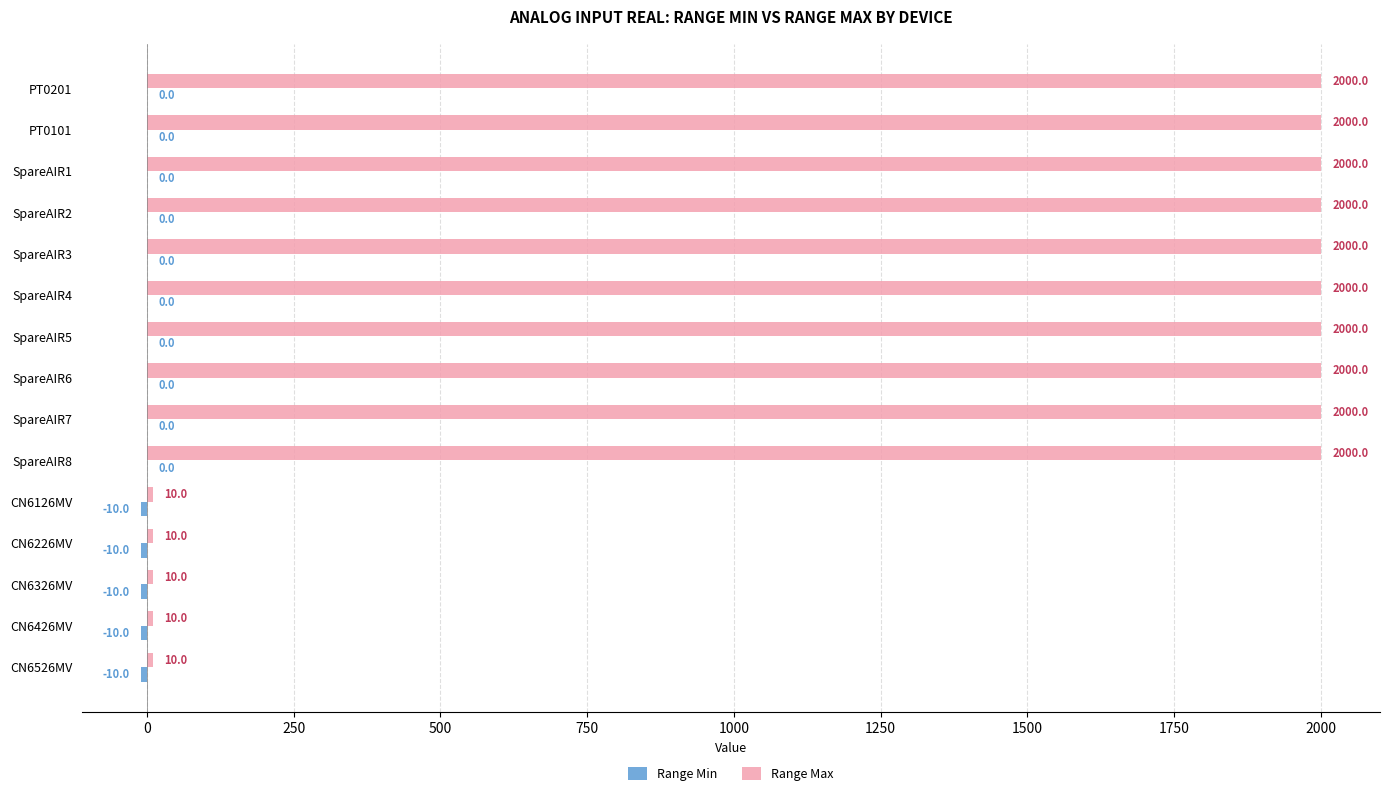

Which series has the largest total across all categories?

Range Max